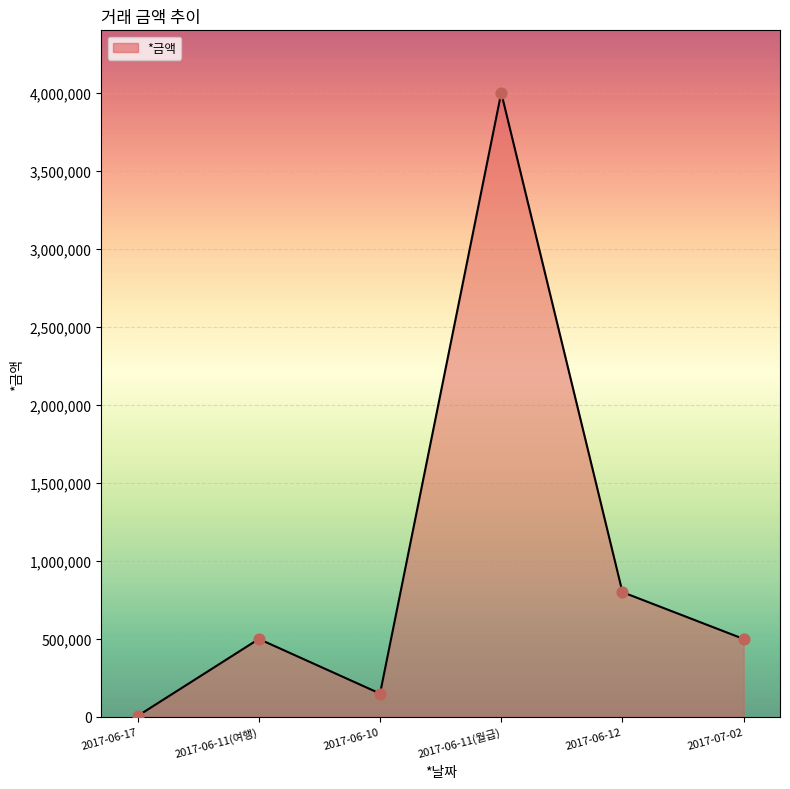

Which has a higher value, 2017-06-10 or 2017-06-11(여행)?

2017-06-11(여행)